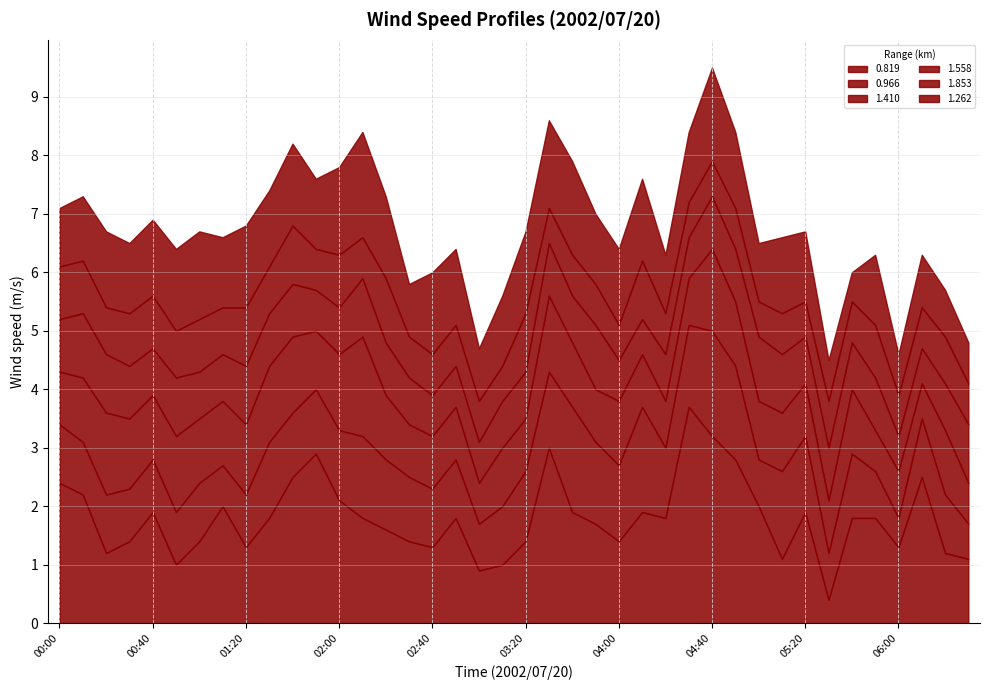

Where is the first local minimum for 1.262?

00:30